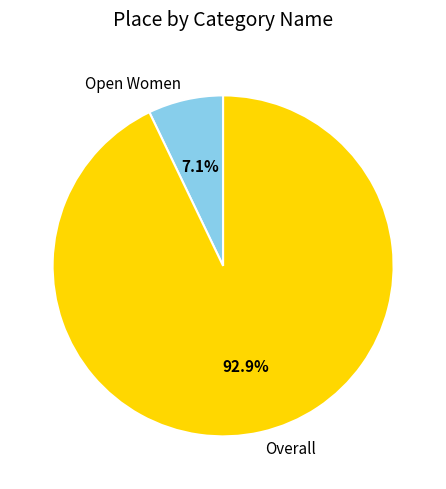

Rank the categories by value from highest to lowest.

Overall, Open Women